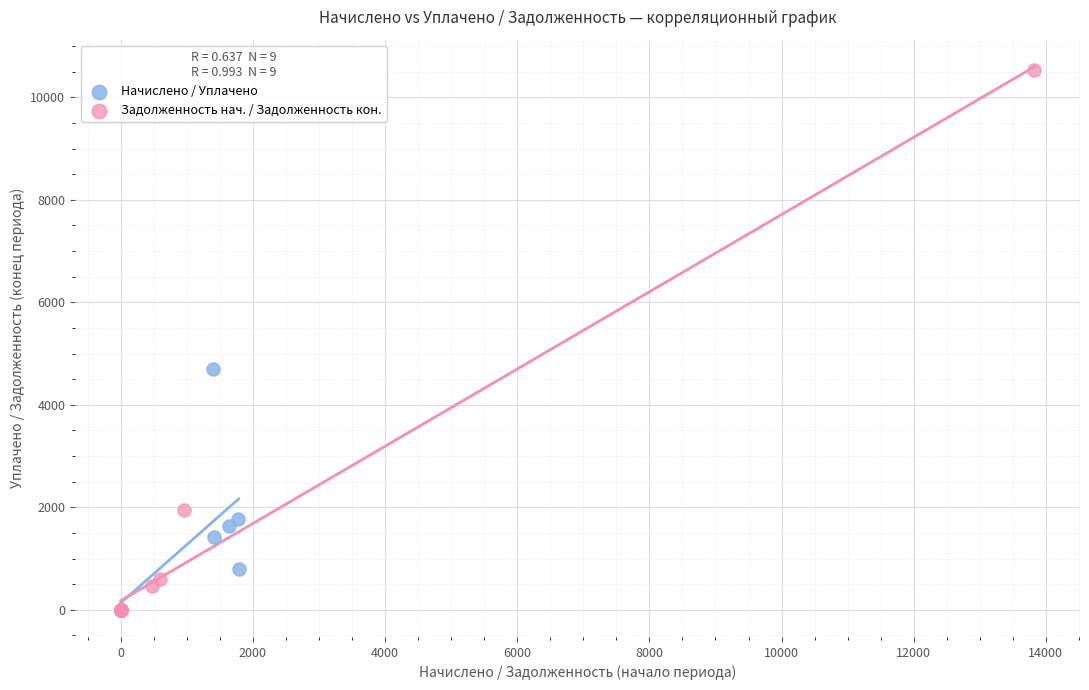

Which series contains the highest Y value?

Задолженность нач. / Задолженность кон.